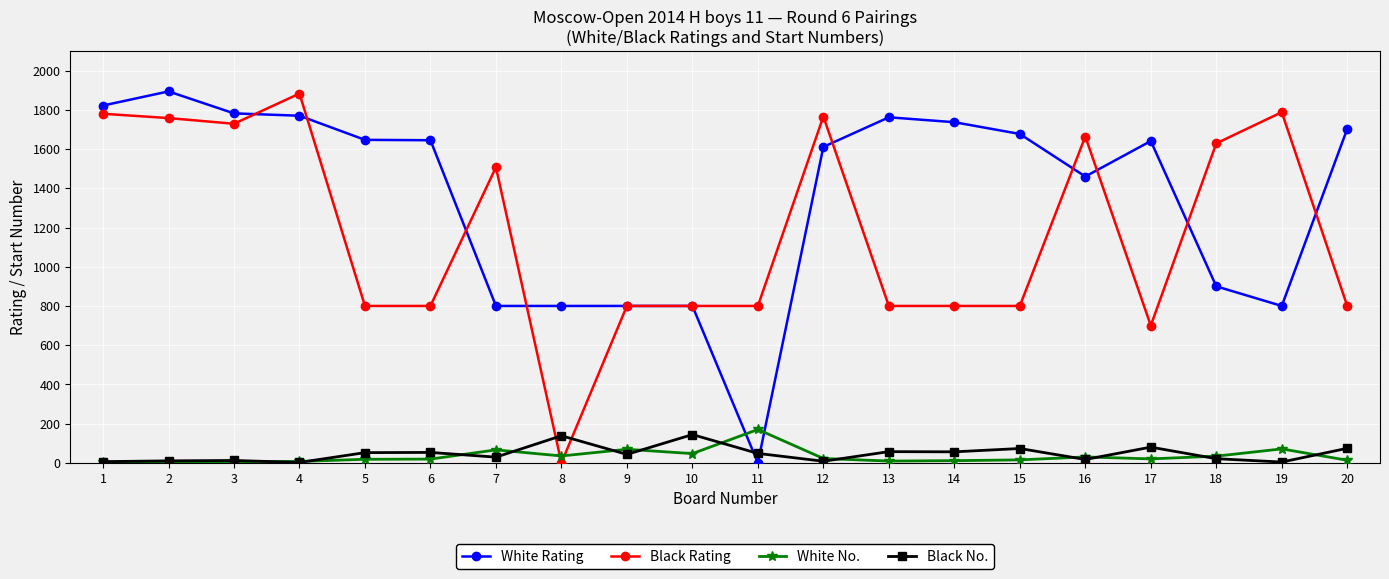

What is the maximum value for Black No.?

144